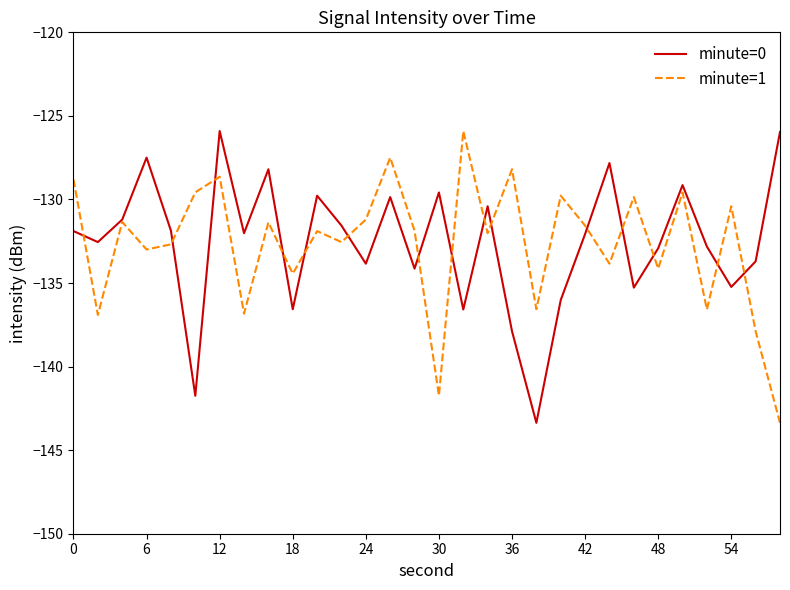

What is the maximum value shown in the chart?

-125.9